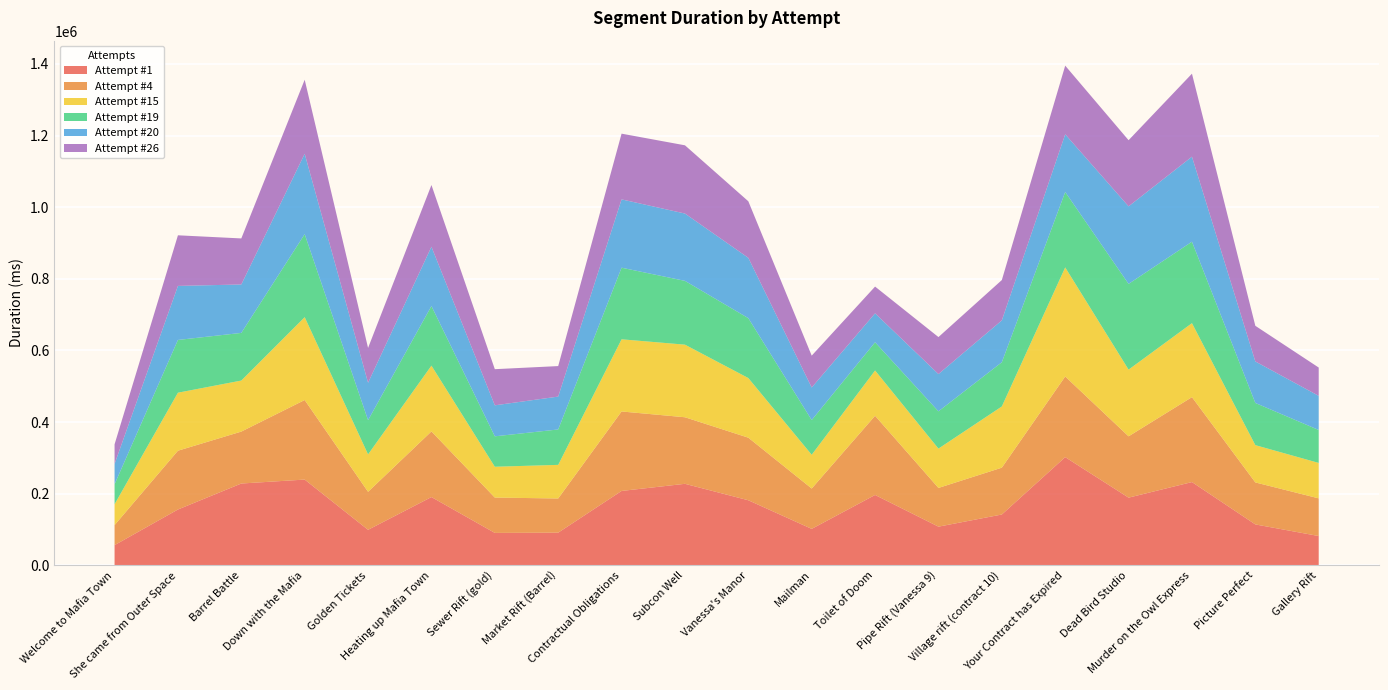

Reading right to left, transcribe all the data shown in this chart.

Attempt #1: 81874	114269	232546	189045	302189	141954	108032	196516	101860	181735	227656	207749	91251	90559	190673	99221	239486	228500	155930	56422
Attempt #4: 105154	117264	237144	171206	225142	130764	108109	221111	112610	174749	185844	221924	95420	98702	183275	106086	222124	144985	164158	55859
Attempt #15: 98937	104110	206563	186235	304594	170936	109812	126484	94295	166515	202740	201531	93892	86062	183681	104490	231389	142511	161993	58297
Attempt #19: 92001	117763	227485	239439	210577	123518	104085	78783	96912	167244	178147	199946	98882	84937	166468	95565	231873	133064	147295	55770
Attempt #20: 95297	115920	237425	216499	161125	116860	104090	80862	90952	168475	187980	190760	91786	86578	165548	104497	224441	135233	150897	56695
Attempt #26: 79045	99560	231734	184723	191717	112595	103295	74656	88925	157898	190553	183530	85174	100923	172388	97234	206707	128574	141331	54753